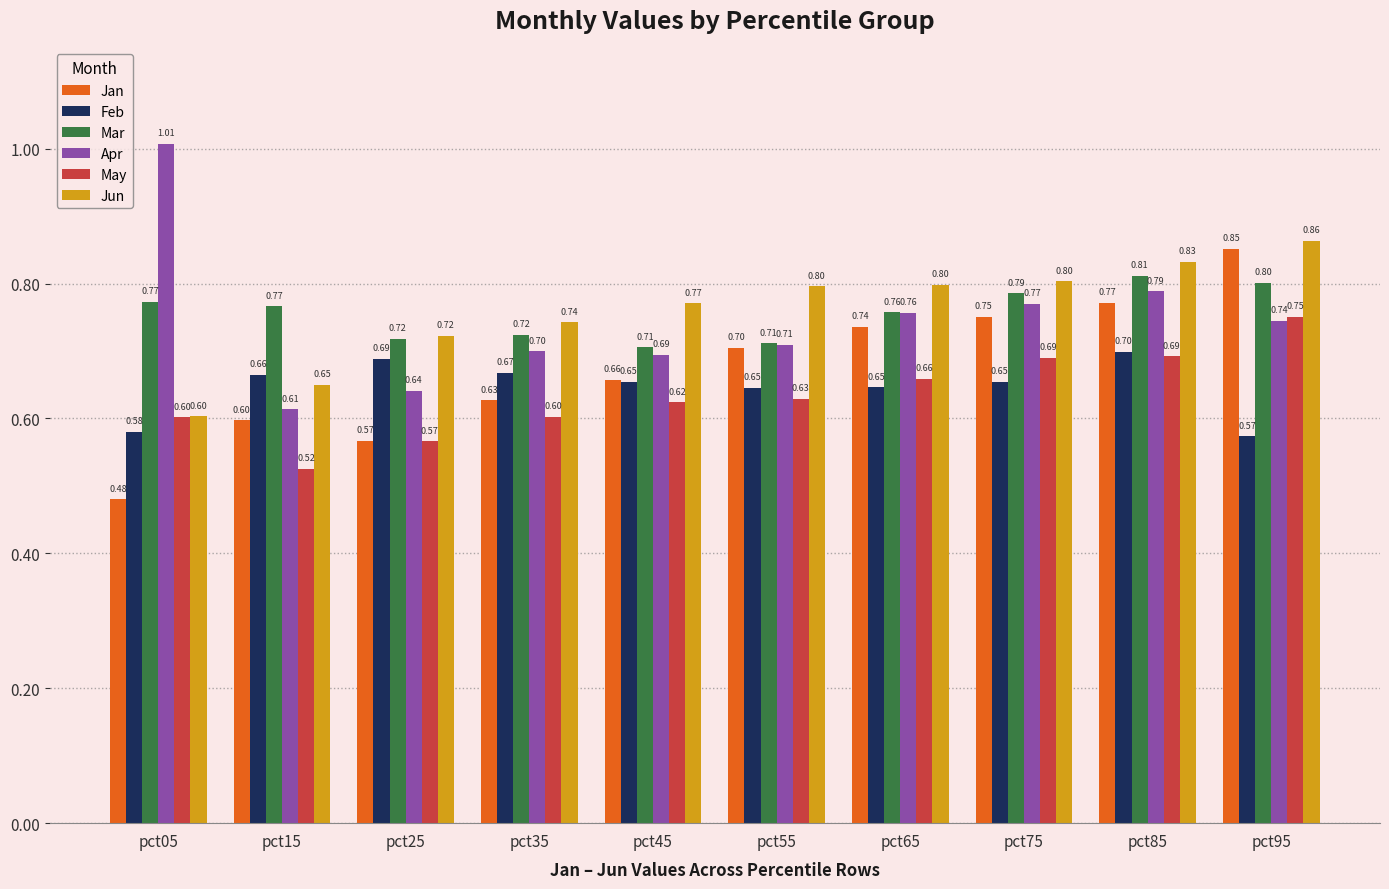

List the series in order of their peak value, highest first.

Apr, Jun, Jan, Mar, May, Feb